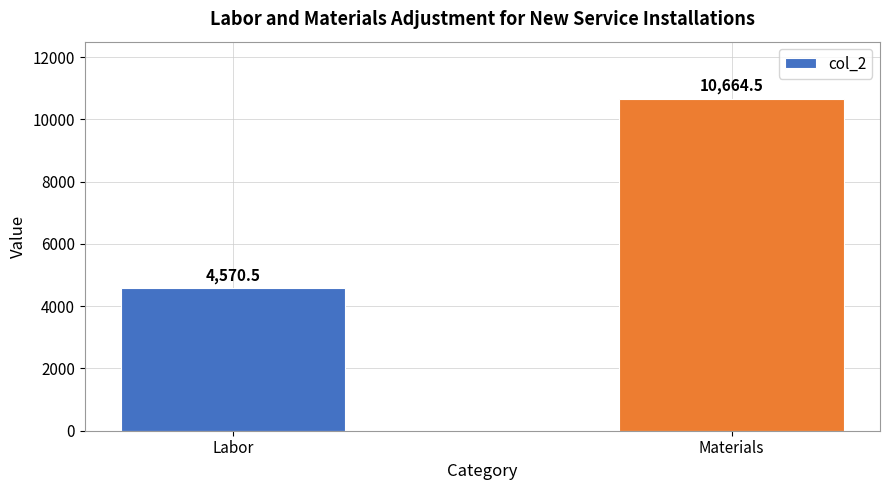

Which has a higher value, Materials or Labor?

Materials